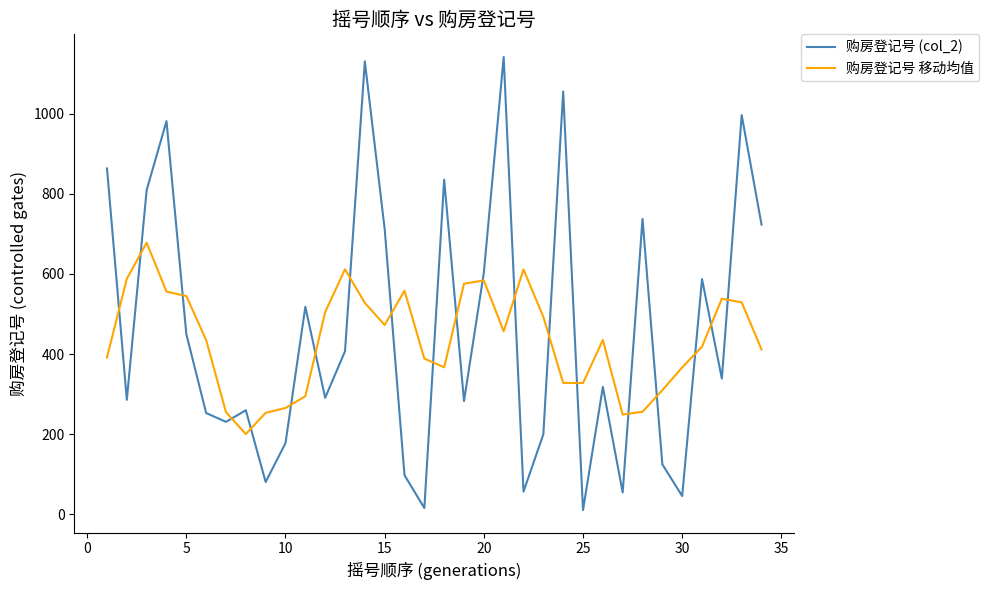

What is the maximum value for 购房登记号 移动均值?

677.8